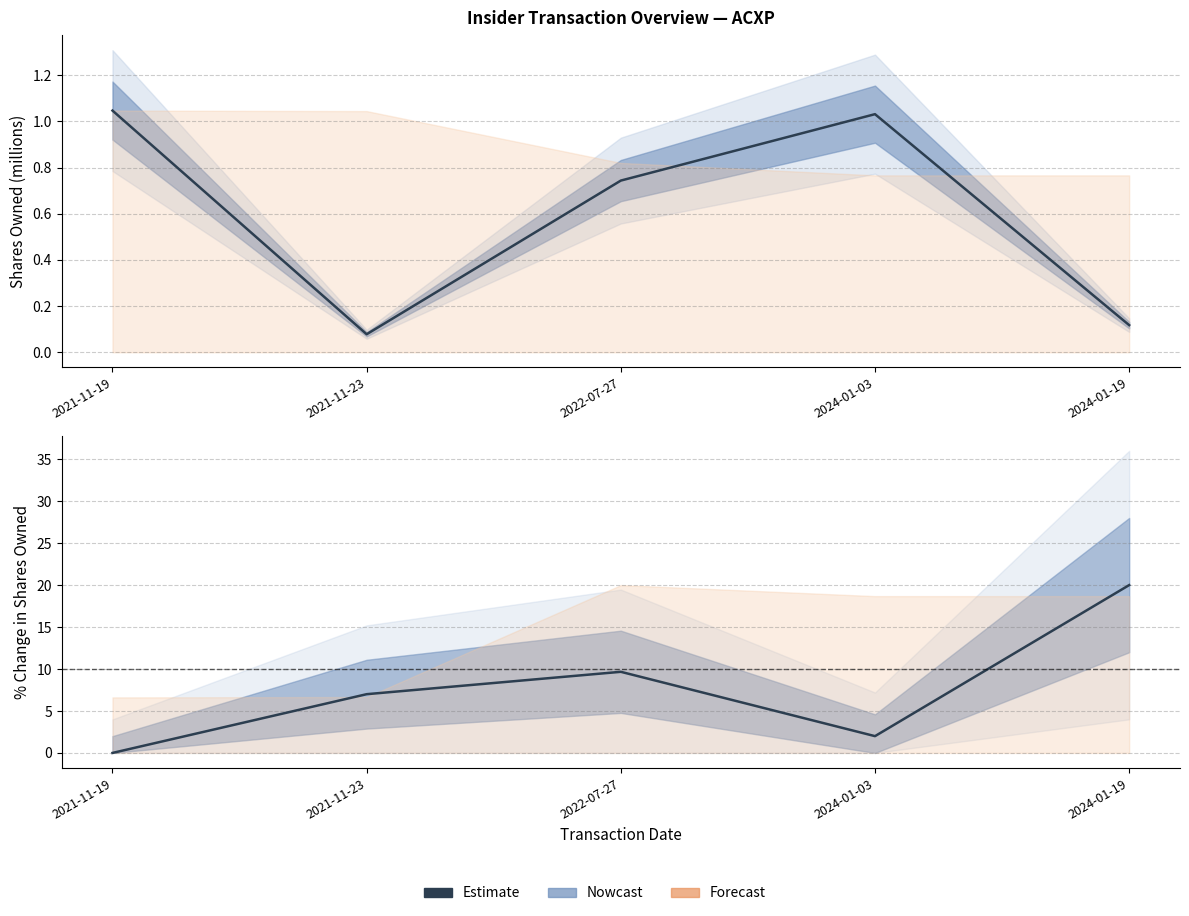

What is the difference between the maximum and minimum values?

20.0